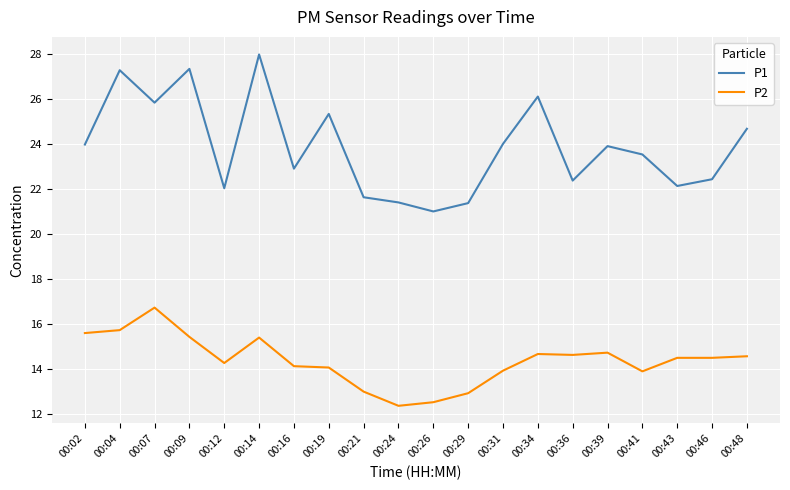

True or false: P2 and P1 intersect in this chart.

False